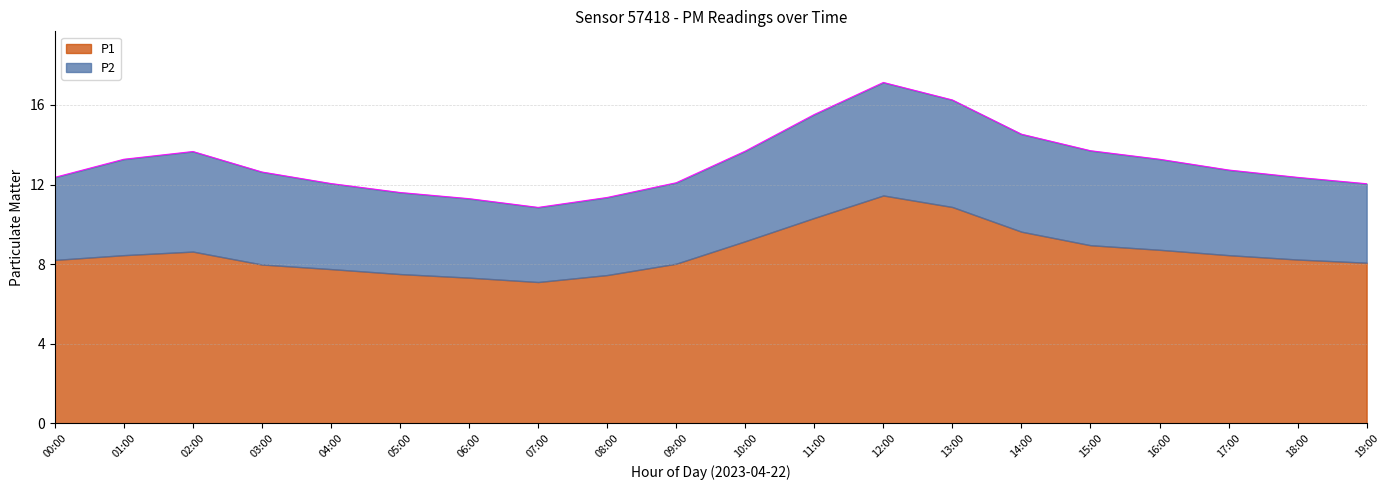

True or false: the data shows 12.0 at 19:00.

True